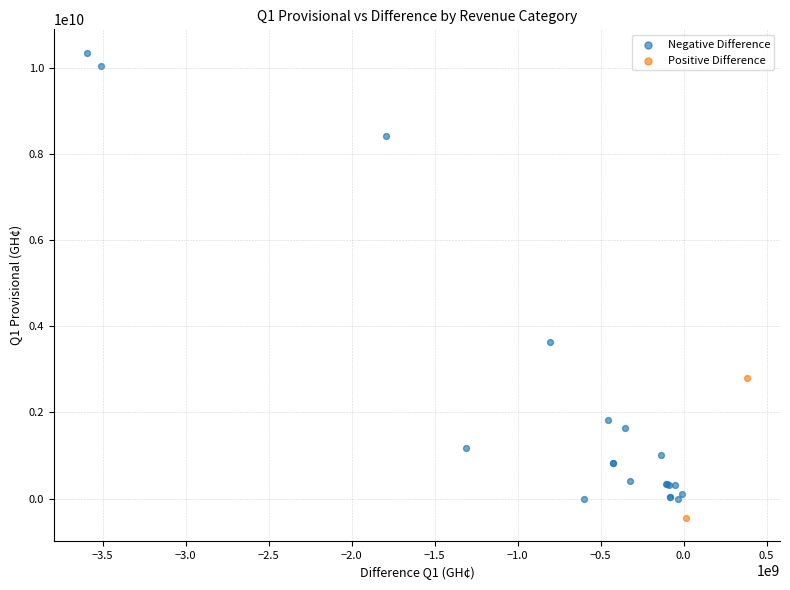

What are all the series names shown in the legend?

Negative Difference, Positive Difference